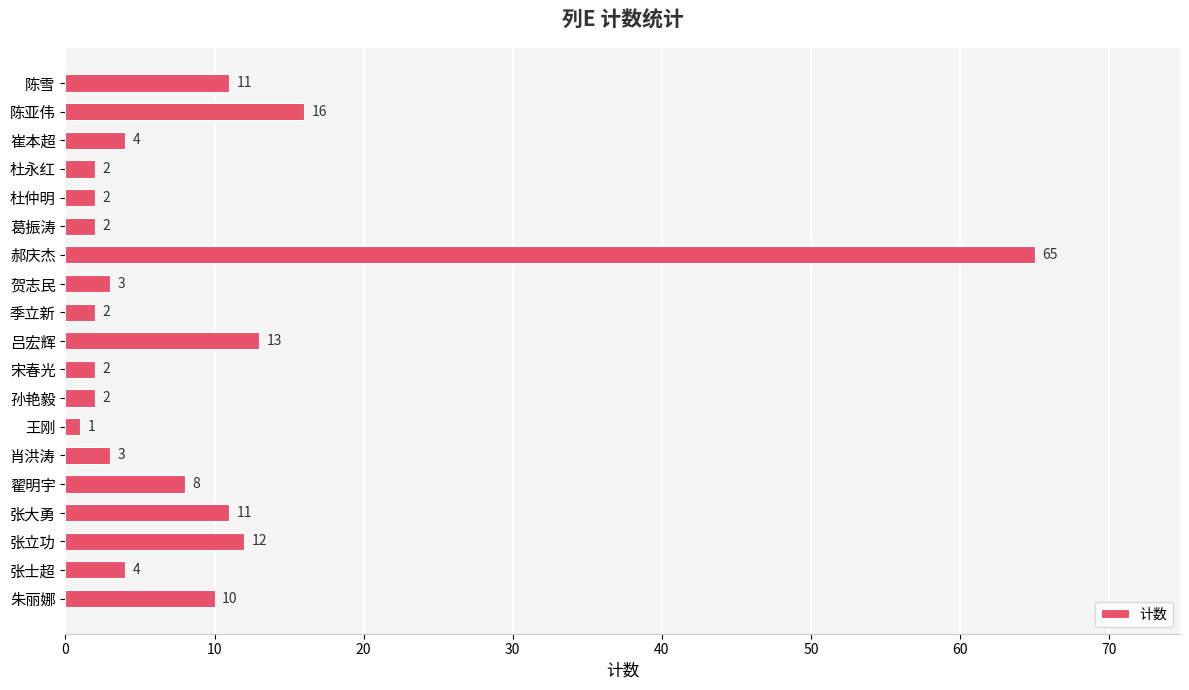

Reading bottom to top, what are all the values shown in this chart?

朱丽娜=10	张士超=4	张立功=12	张大勇=11	翟明宇=8	肖洪涛=3	王刚=1	孙艳毅=2	宋春光=2	吕宏辉=13	季立新=2	贺志民=3	郝庆杰=65	葛振涛=2	杜仲明=2	杜永红=2	崔本超=4	陈亚伟=16	陈雪=11